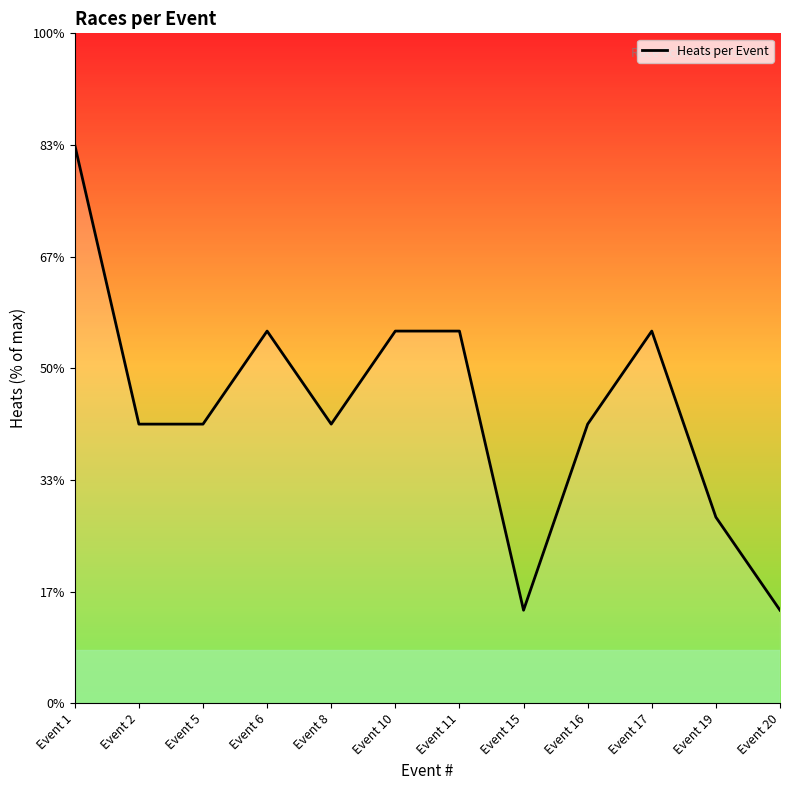

What is the average value?

3